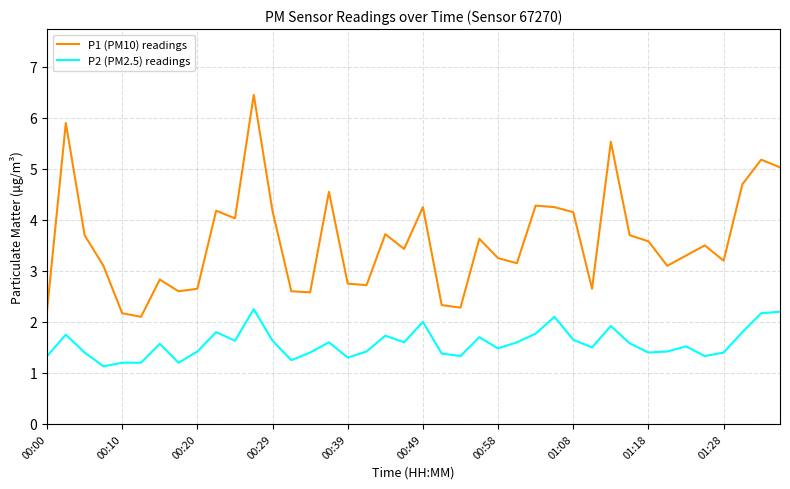

Which series has the largest total across all categories?

P1 (PM10) readings